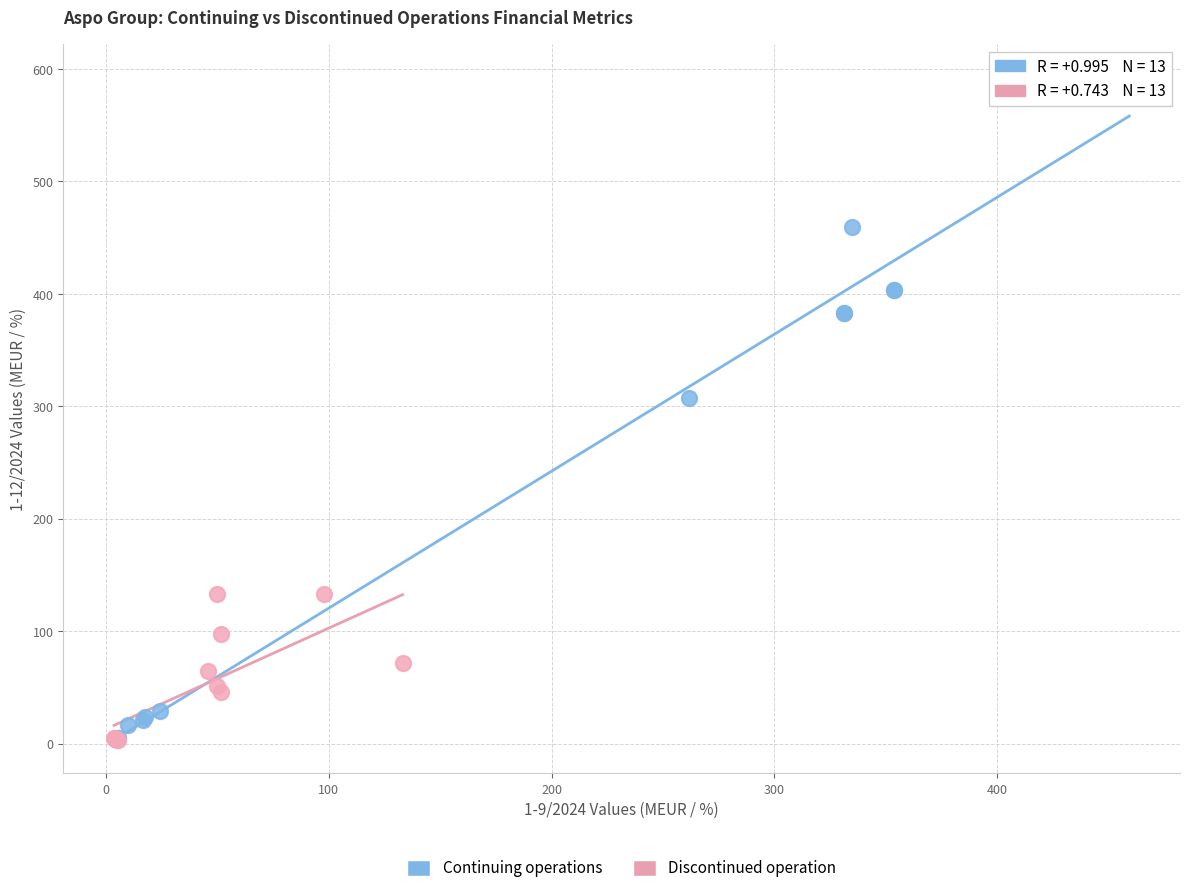

Which series contains the highest Y value?

Continuing operations